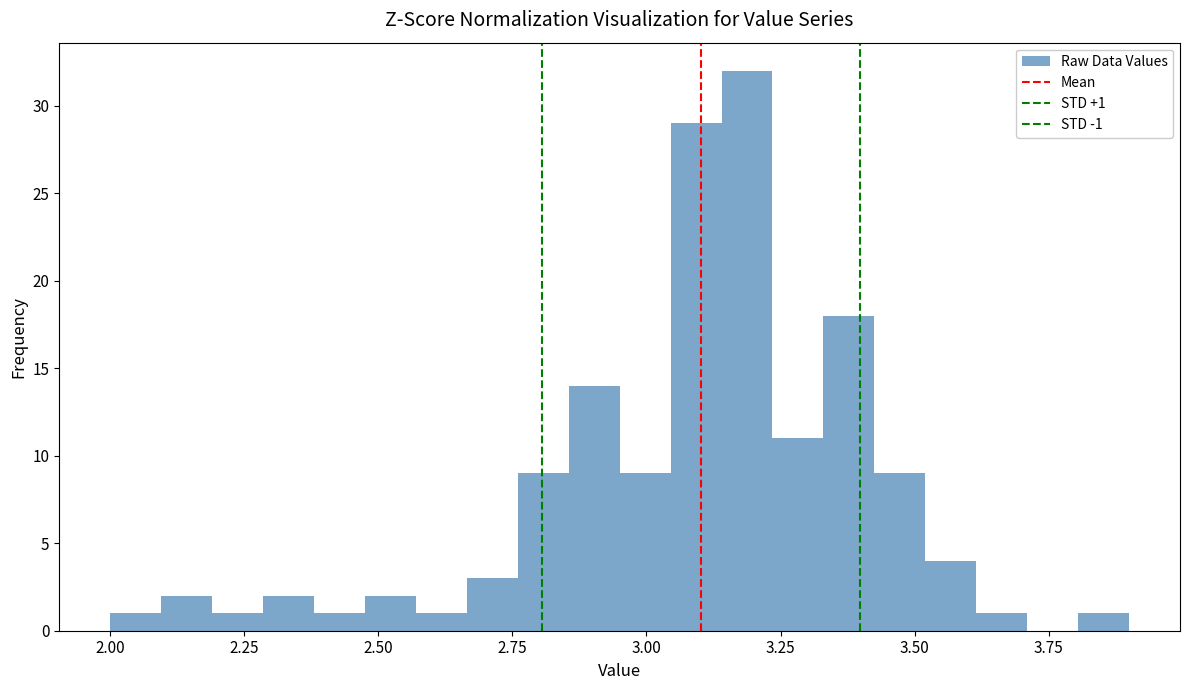

Read against the x-axis, roughly where is the centre of the tallest bar?

3.20